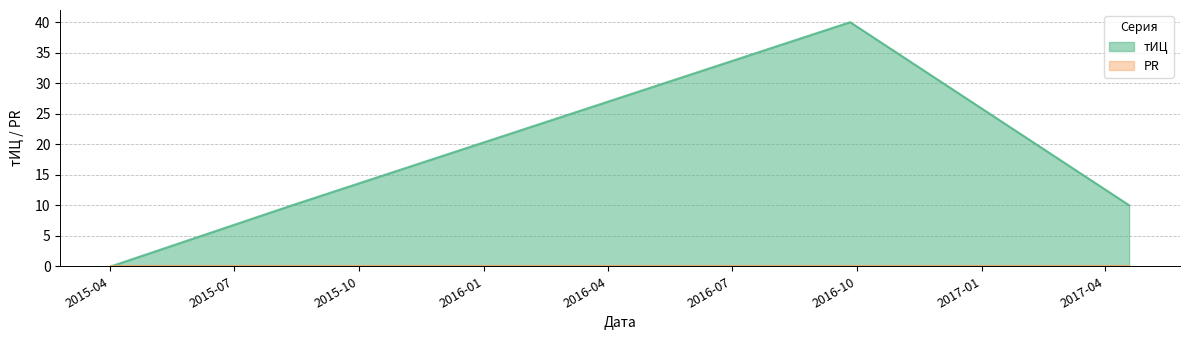

What is the average value?

15